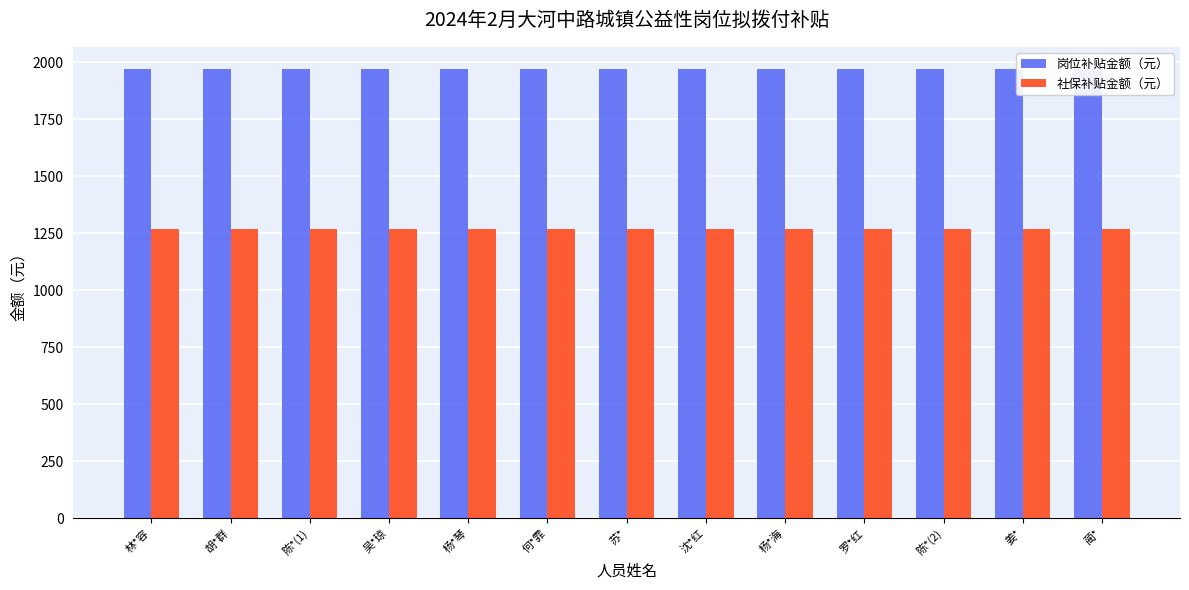

Which has a higher value, 何*霏 or 罗*红?

何*霏